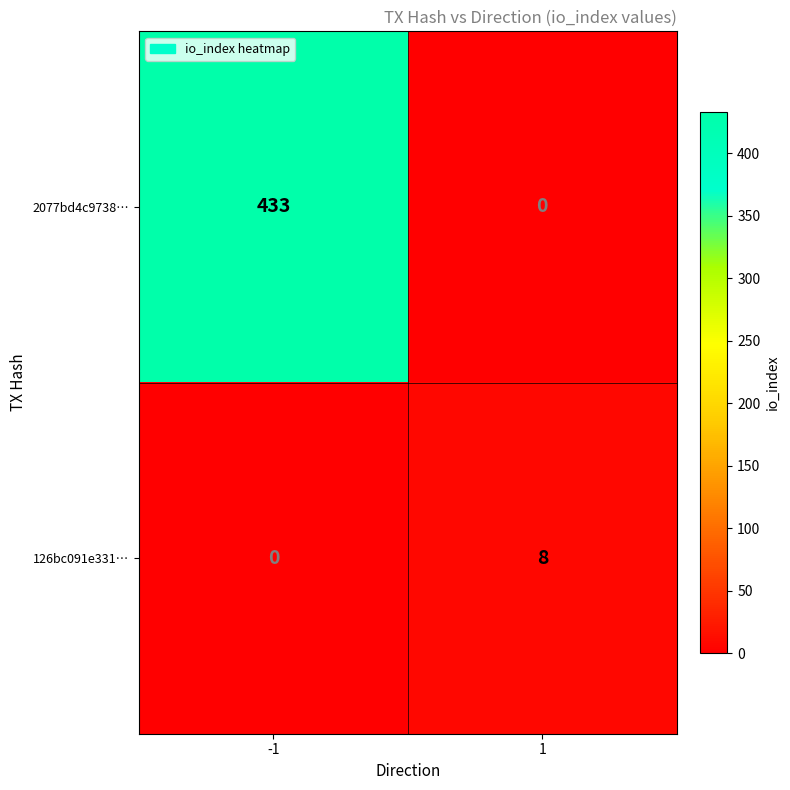

Count the number of data series in this chart.

2